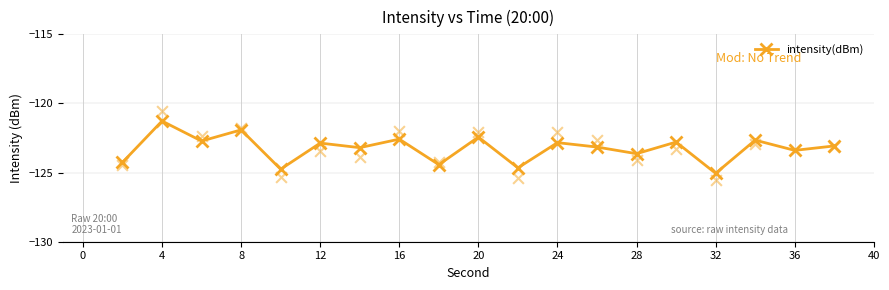

True or false: intensity(dBm) has a value of -61.8 at 36.

False